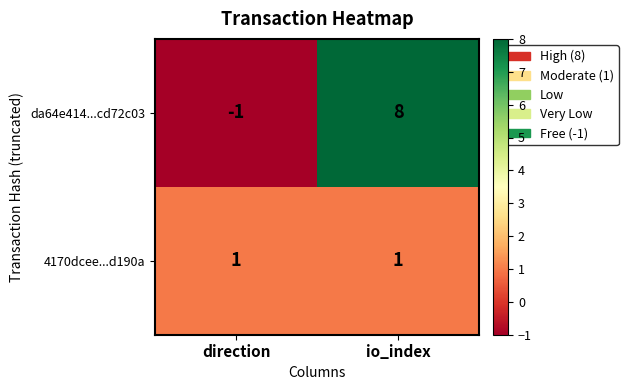

What is the sum of the da64e414...cd72c03 values at direction and io_index?

7